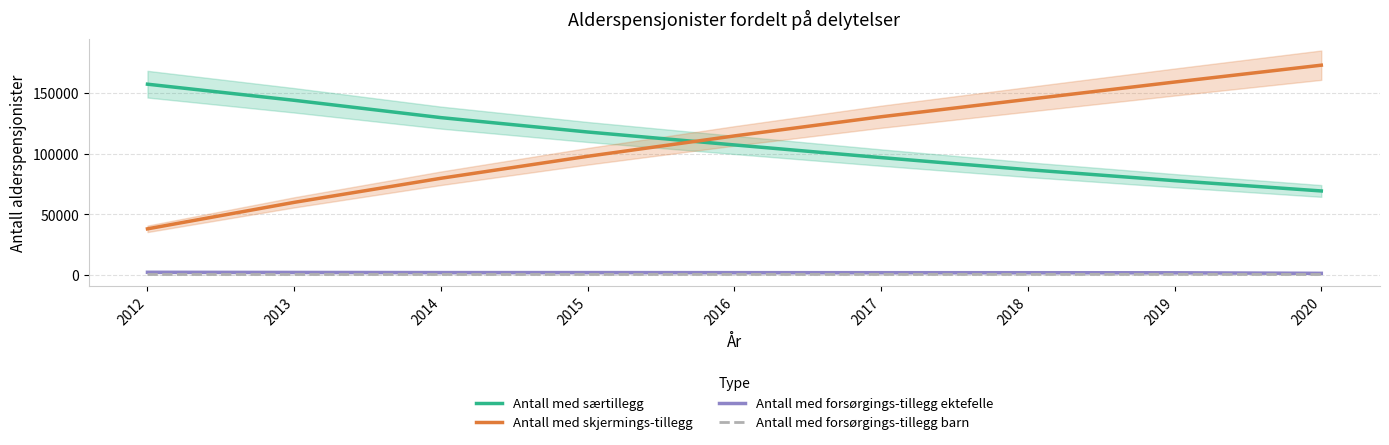

Which series has the largest total across all categories?

Antall med skjermings-tillegg